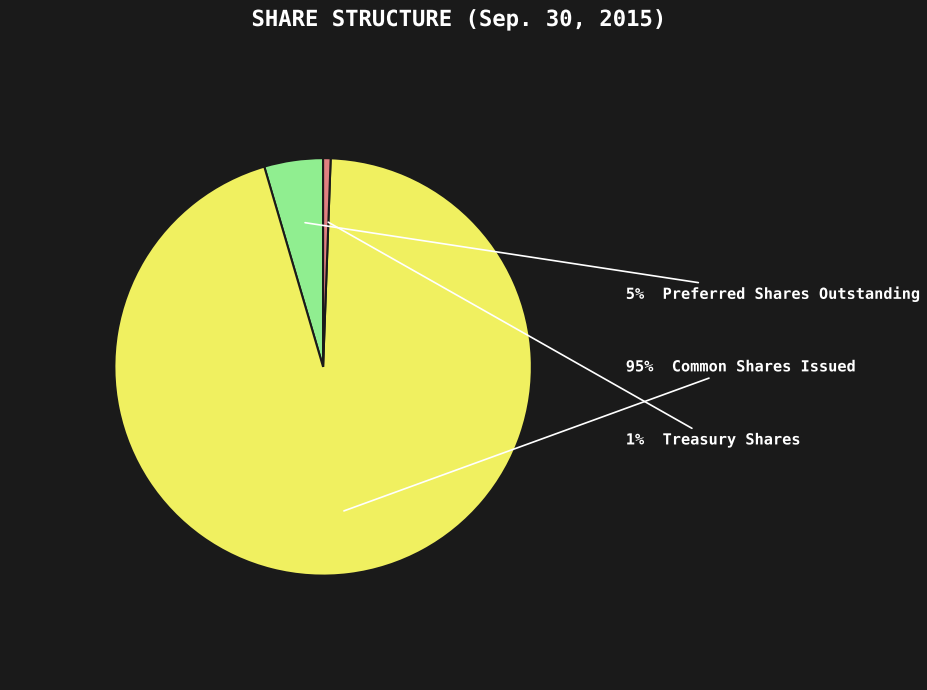

To the nearest percent, what is the average slice percentage?

33%